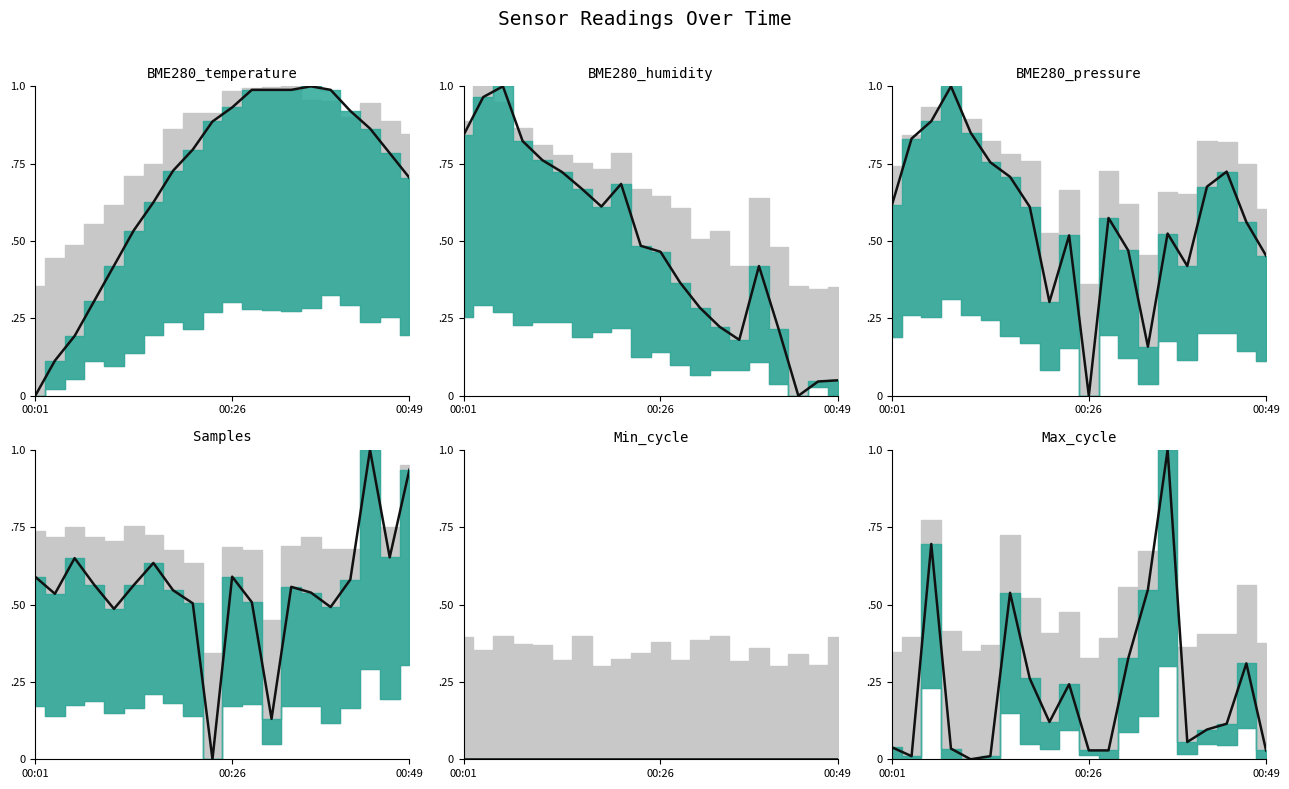

What is the difference between the maximum and second lowest values?

1.0